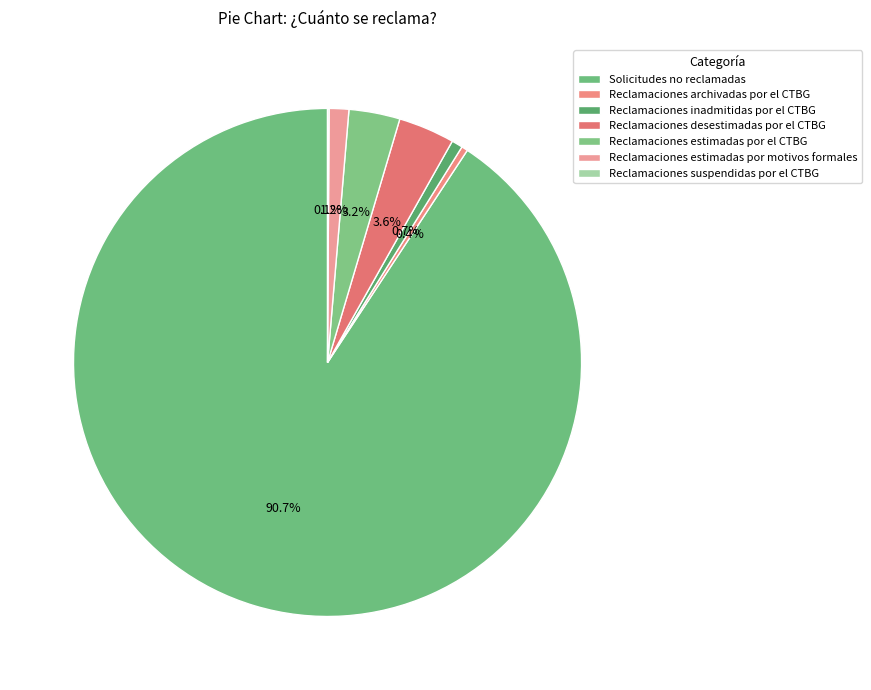

To the nearest percent, what is the combined percentage of Reclamaciones inadmitidas por el CTBG and Reclamaciones estimadas por el CTBG?

4%